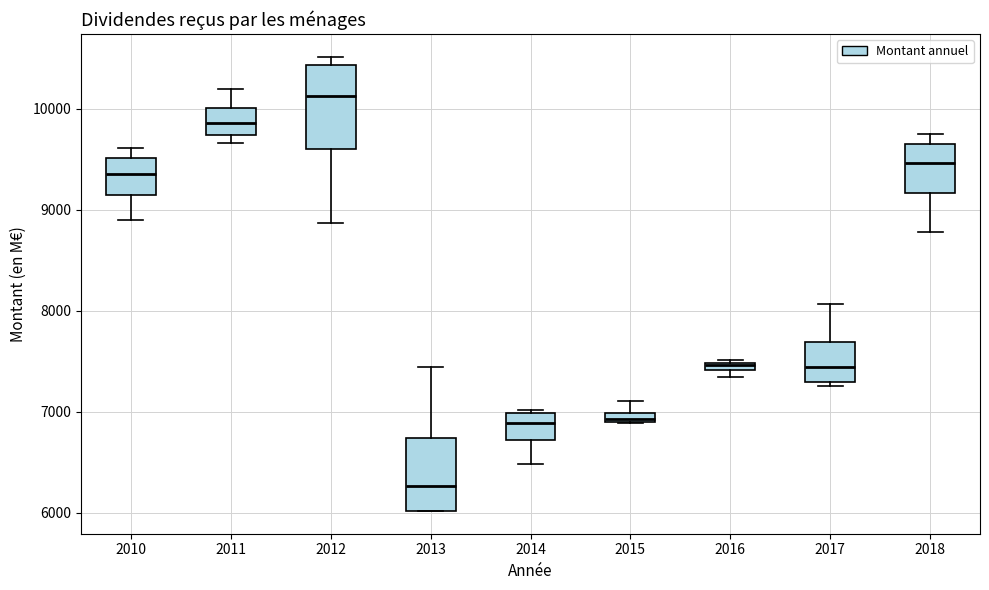

Comparing the boxes themselves (not the whiskers), which one is the tallest?

2012